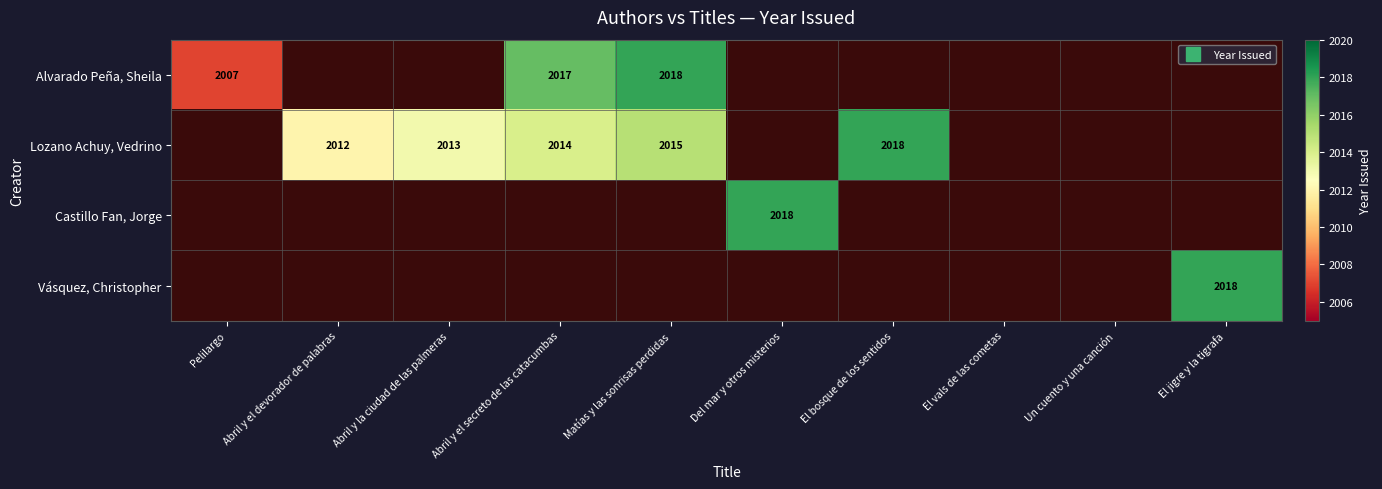

Rank the series by their maximum value, from highest to lowest.

Alvarado Peña, Sheila, Lozano Achuy, Vedrino, Castillo Fan, Jorge, Vásquez, Christopher